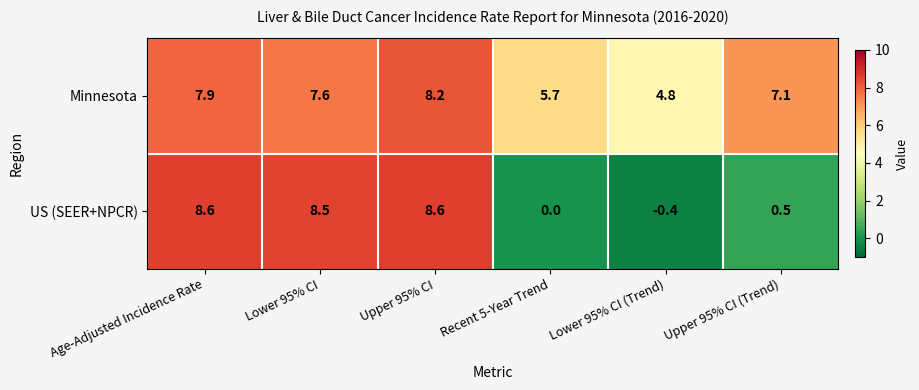

What is the highest value of the Minnesota series?

8.2